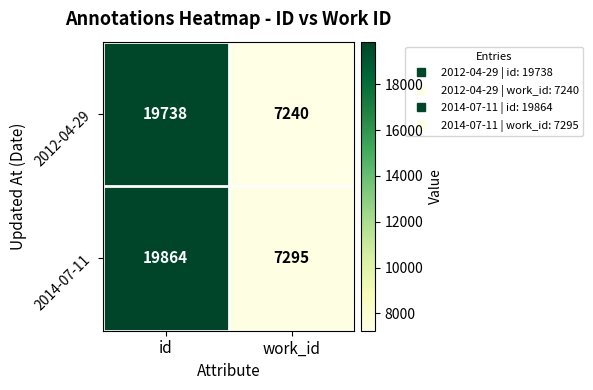

Which series has the largest total across all categories?

2014-07-11